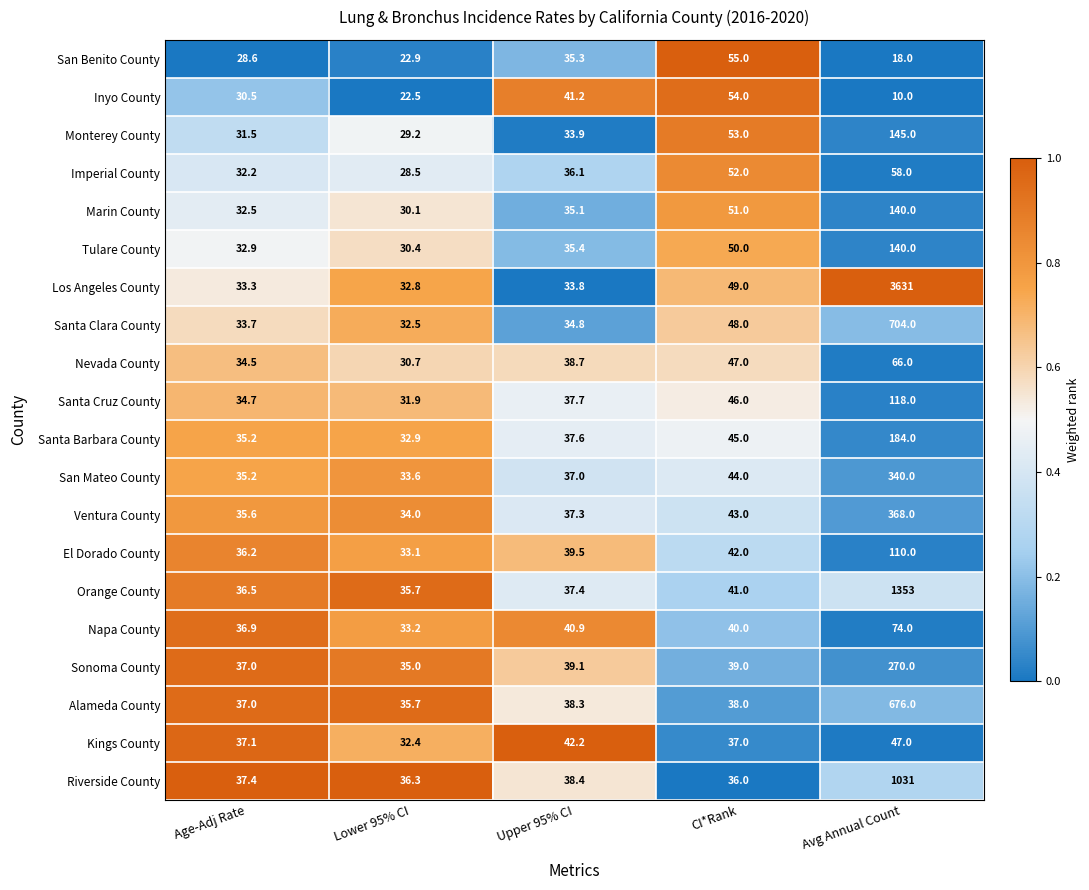

What is the greatest value displayed?

3631.0